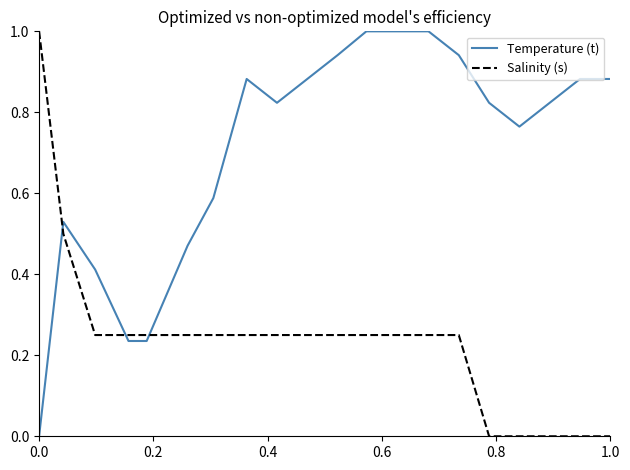

Rank the series by their average value, from lowest to highest.

Salinity (s), Temperature (t)